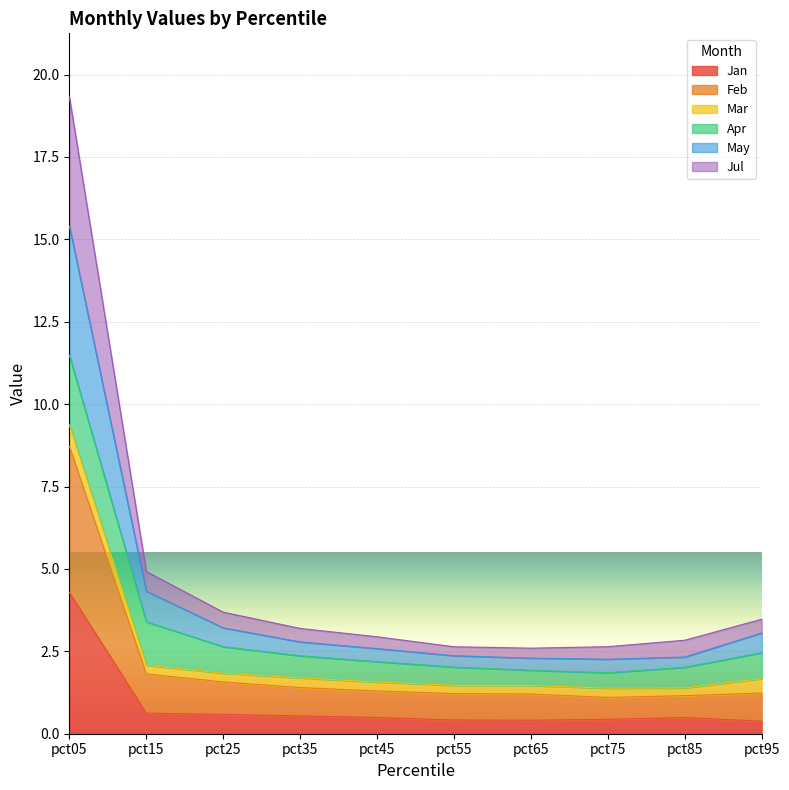

Is it true that Jan equals 0.4 at pct65?

True